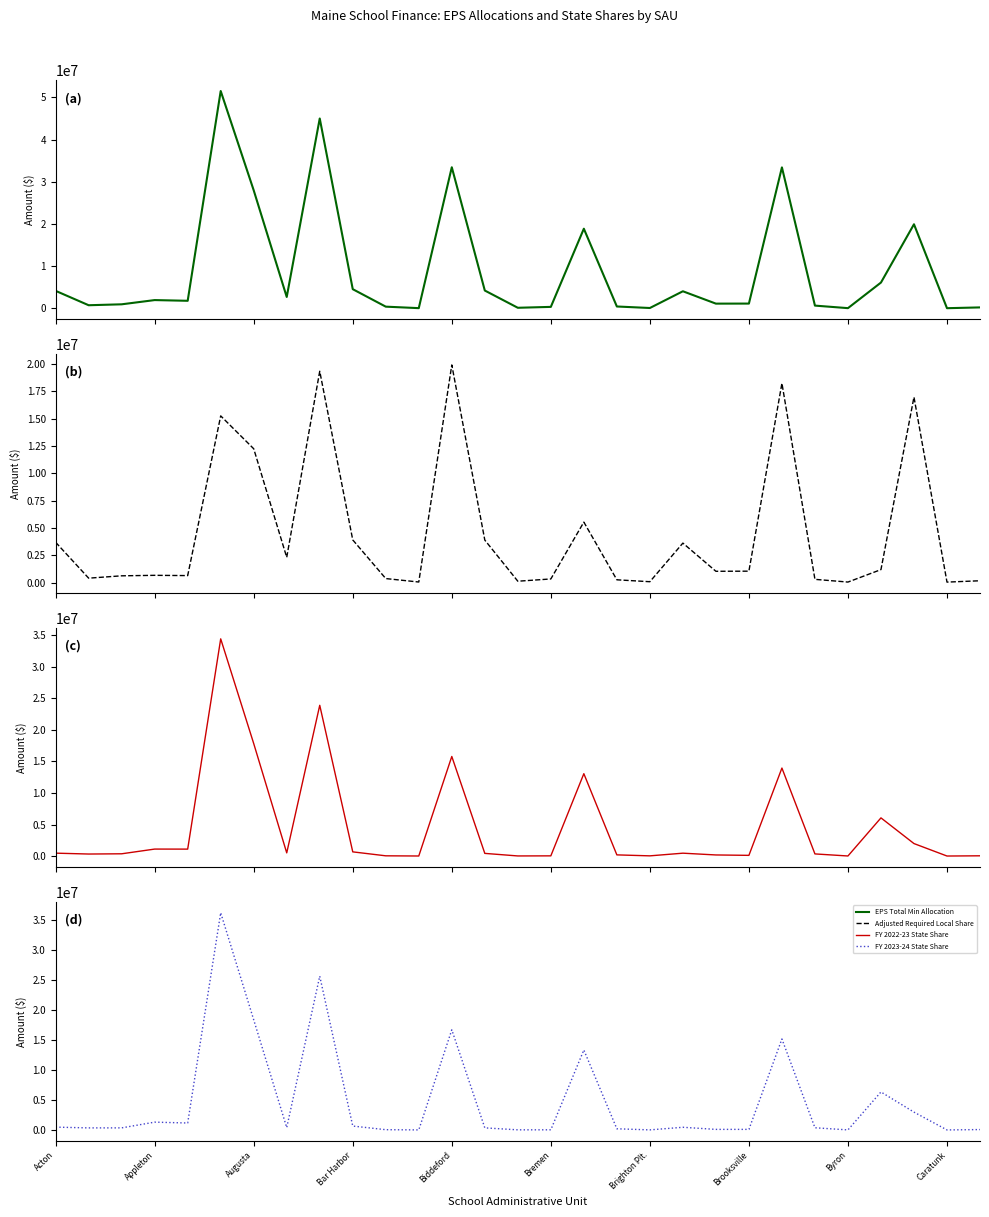

How many values in the Adjusted Required Local Share series exceed 1039540?

15